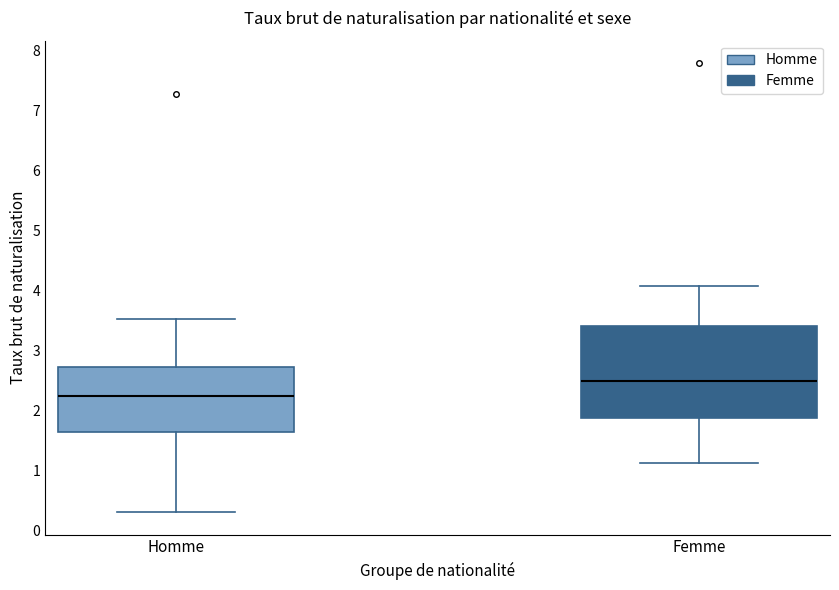

Reading left to right, read every box against the y-axis: the position of its median line, the range the box covers, and the ends of its whiskers. The values are not printed on the chart, so give them approximately, as read against the axis.

Homme: median 2.2, box 1.6 to 2.7, whiskers 0.3 to 3.5
Femme: median 2.5, box 1.9 to 3.4, whiskers 1.1 to 4.1